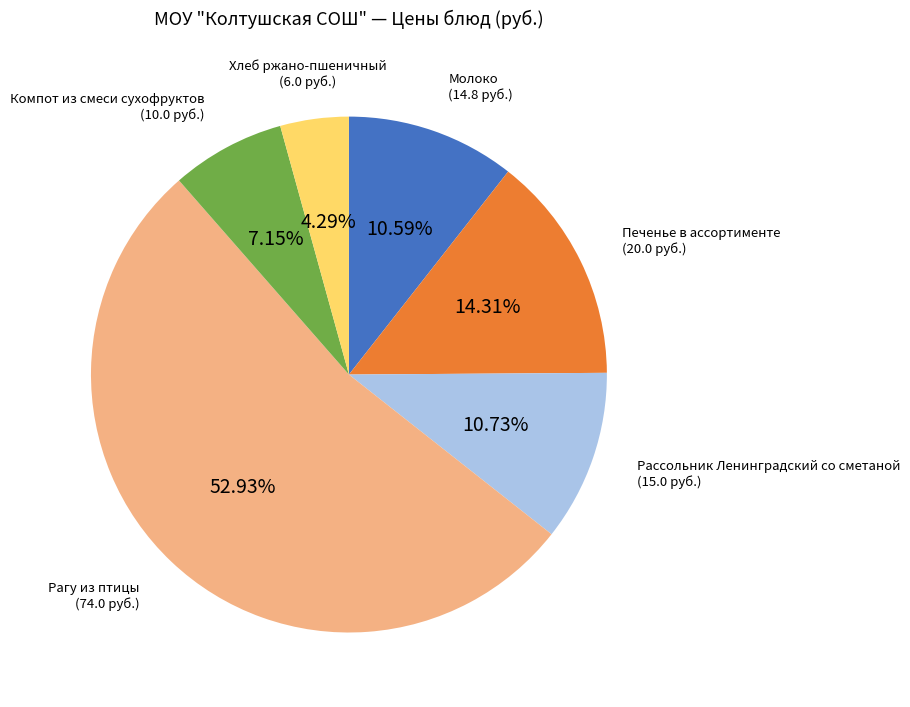

How many segments does this pie chart have?

6